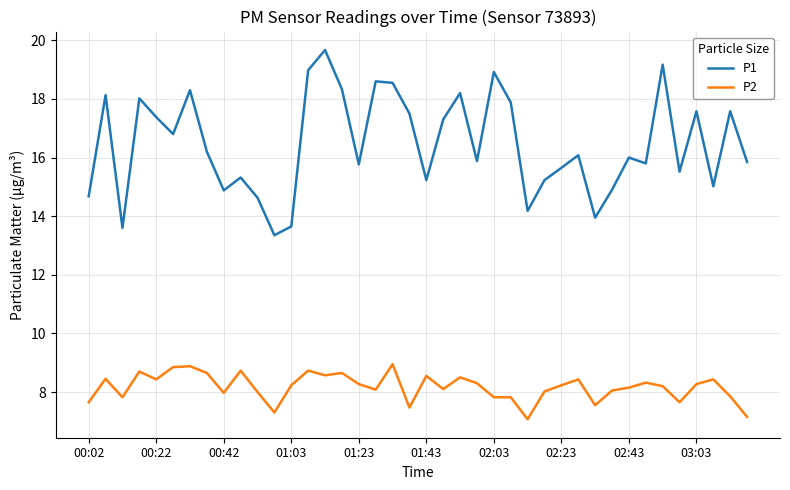

What is the smallest value displayed?

7.1